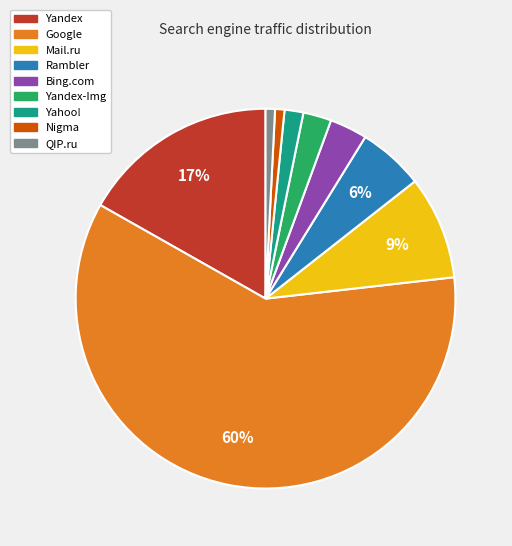

Does Rambler represent more than half of the total?

No